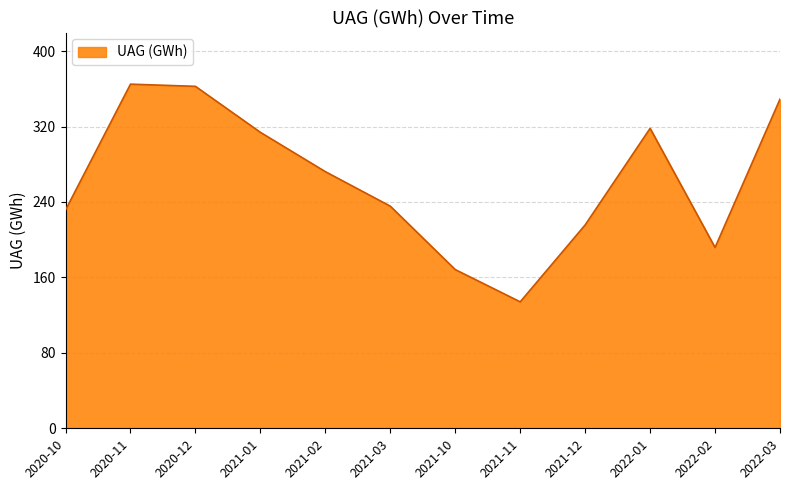

Count the number of categories in the chart.

12